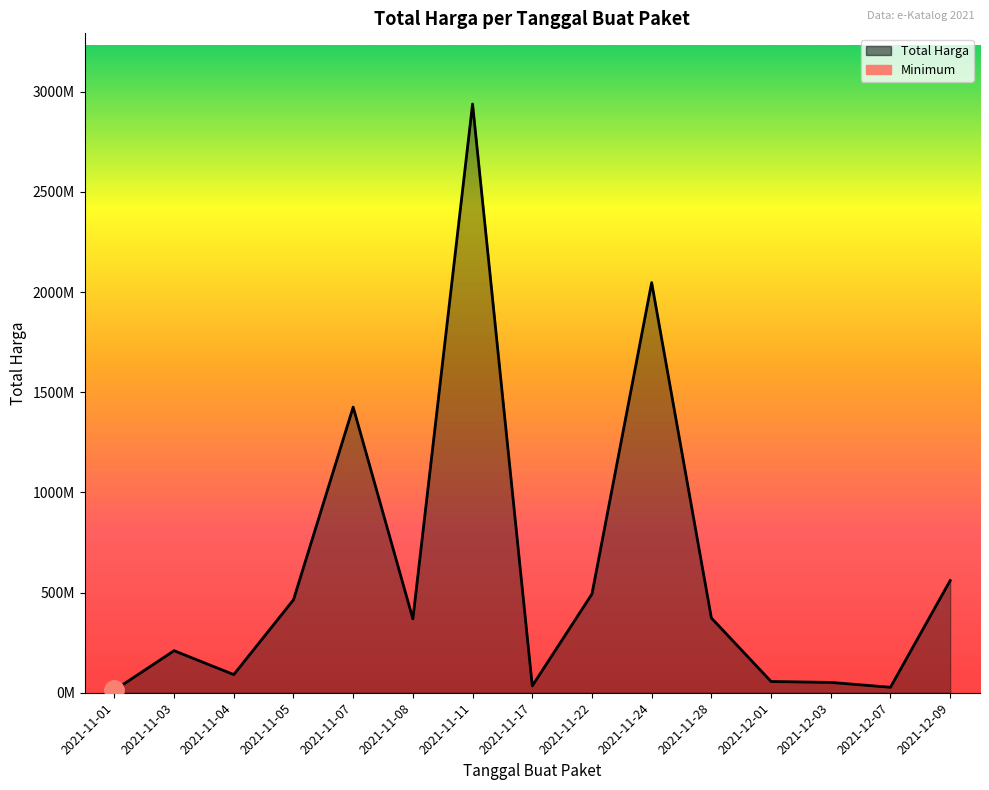

What is the difference between the second highest and minimum values?

2034538700